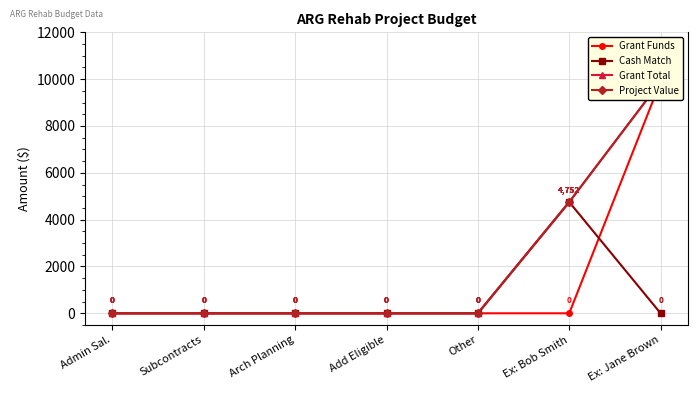

Between Add Eligible and Subcontracts, which is larger?

Add Eligible